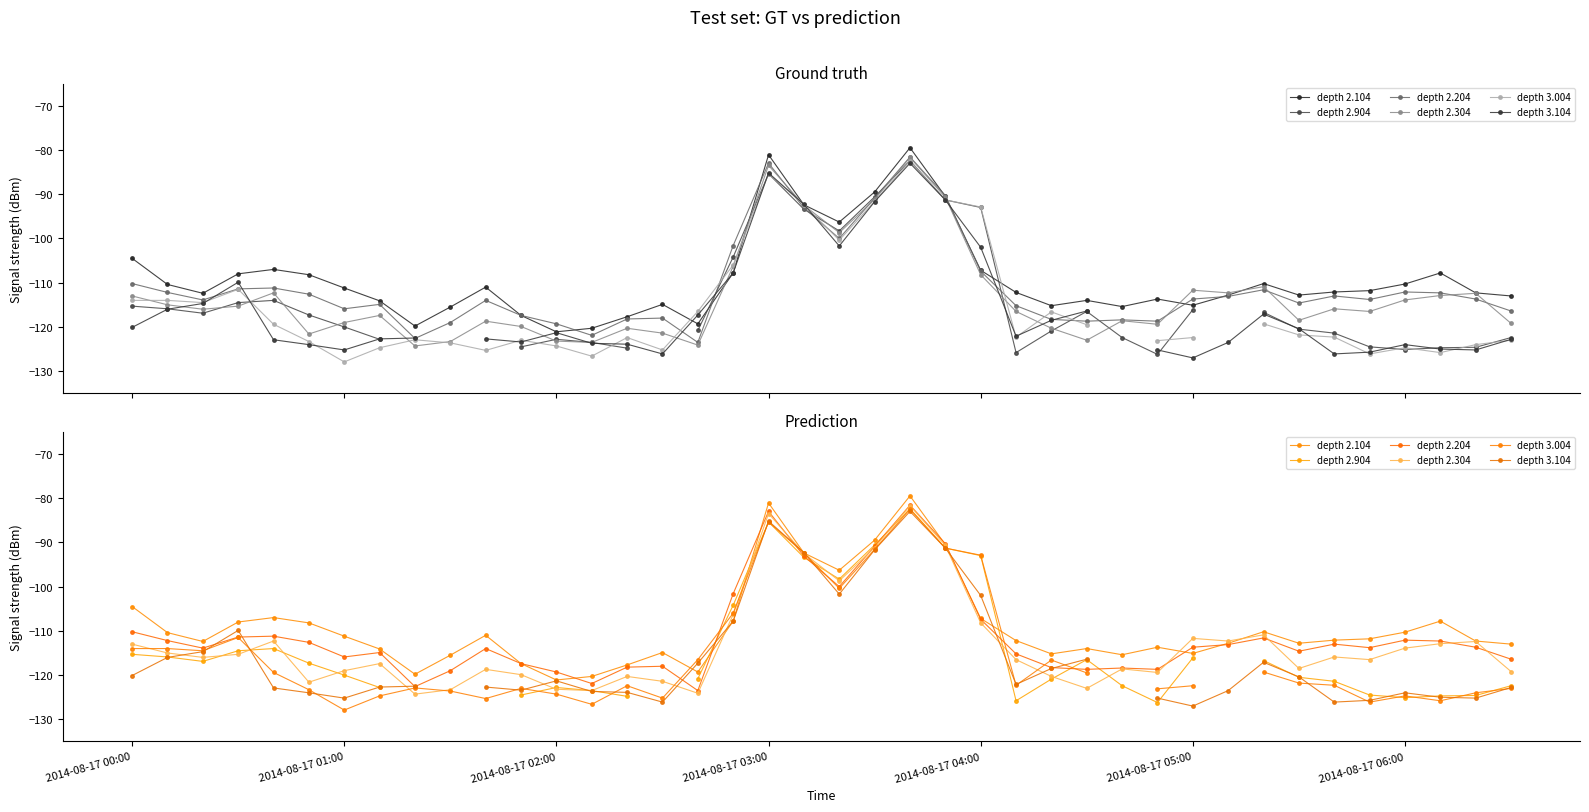

Does the chart have visible grid lines?

No